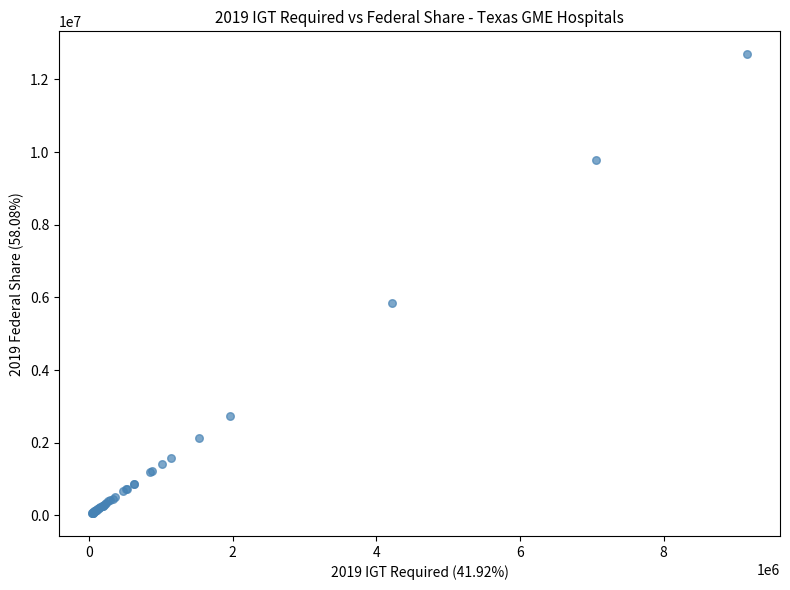

What Y value in the scatter plot is closest to 6378012?

5854020.8